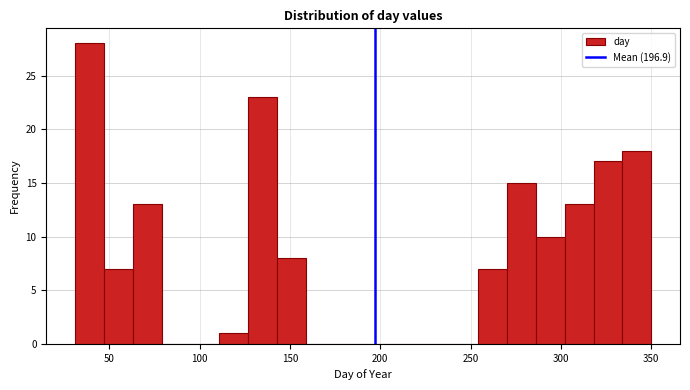

Around what value on the x-axis is the tallest bar? Give the approximate position of its centre, as read against the axis.

40